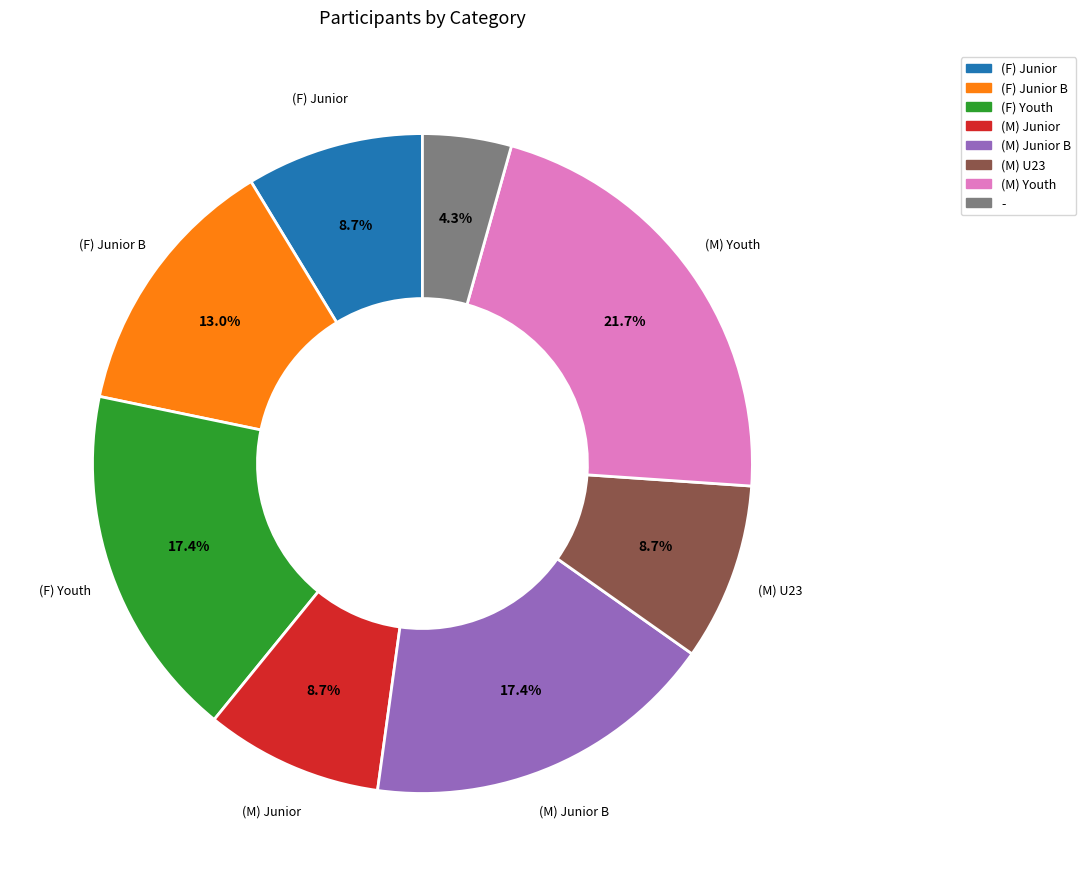

Approximately how many times larger is the value at (M) U23 compared to (F) Junior B?

0.7